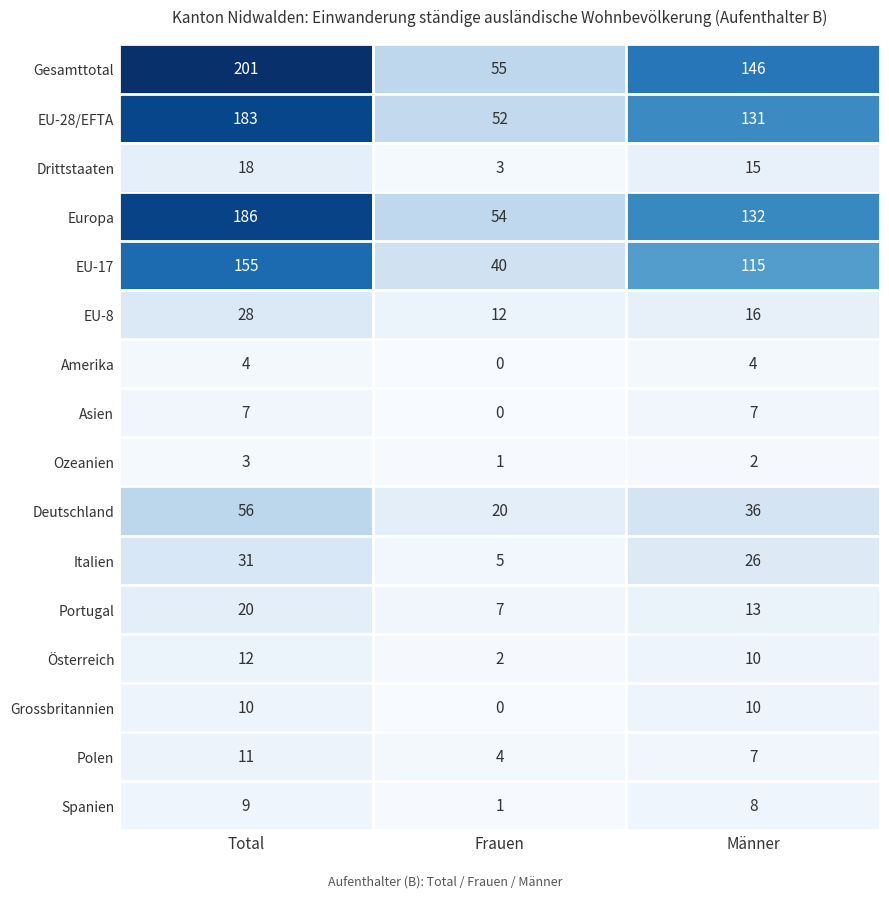

What is the total value across all series at Männer?

678